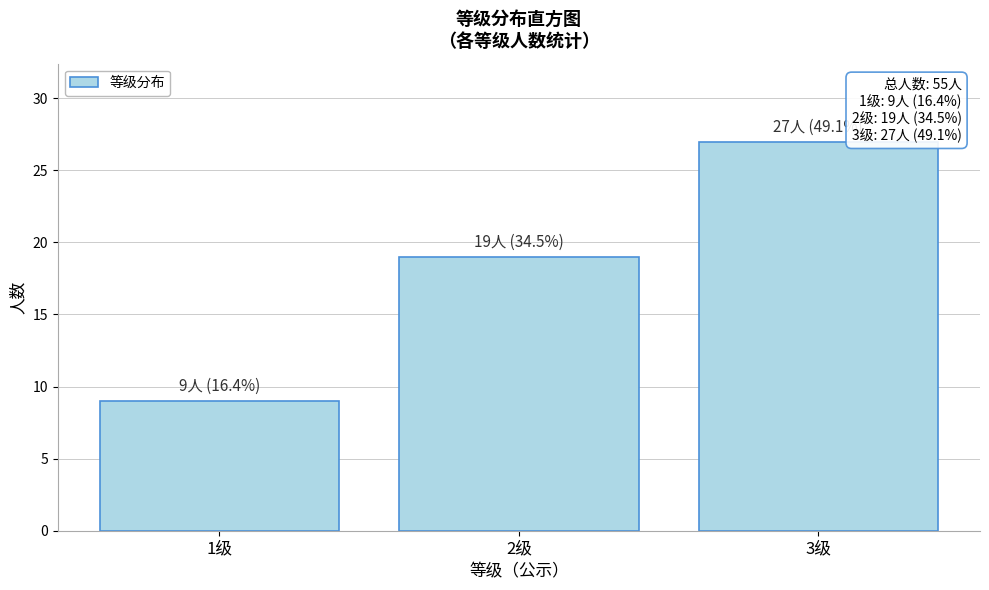

Reading left to right, transcribe all the data shown in this chart.

9	19	27